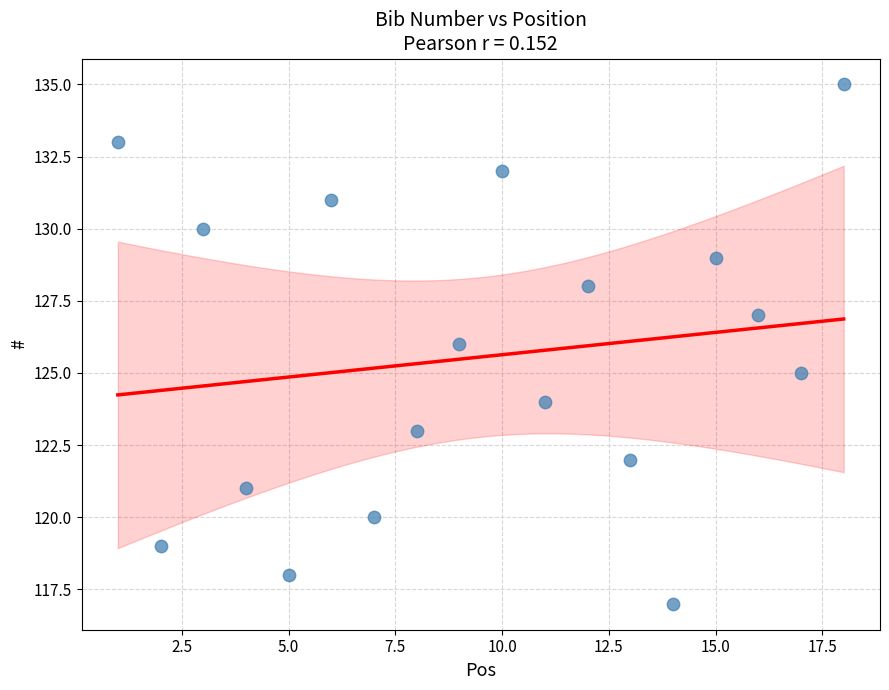

What is the range of X values (max minus min)?

17